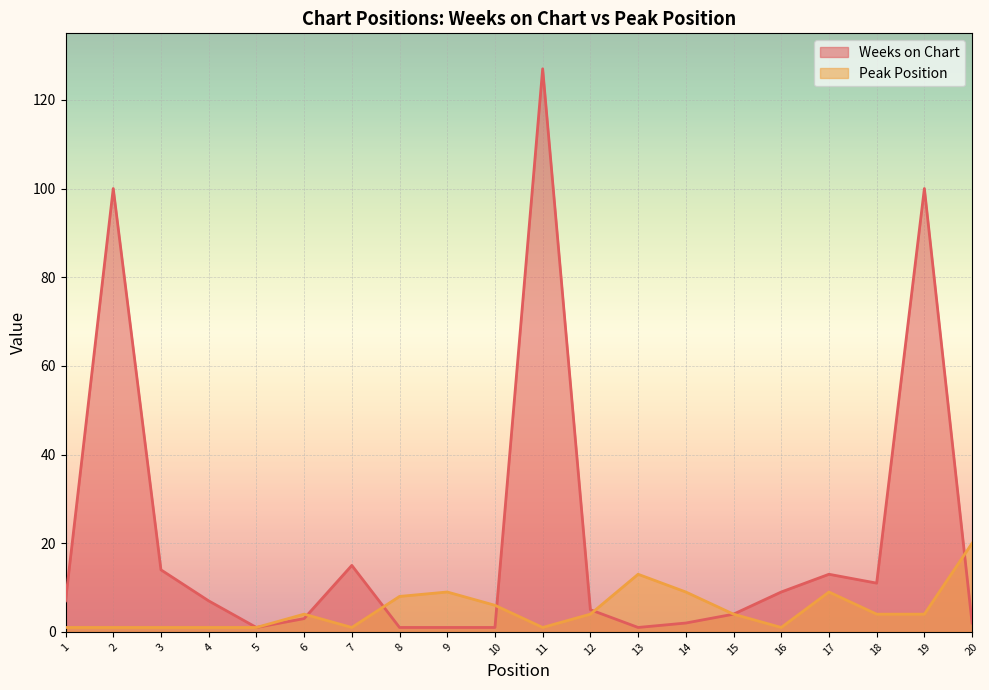

In Peak Position, how many points are higher than both neighbors (excluding endpoints)?

4